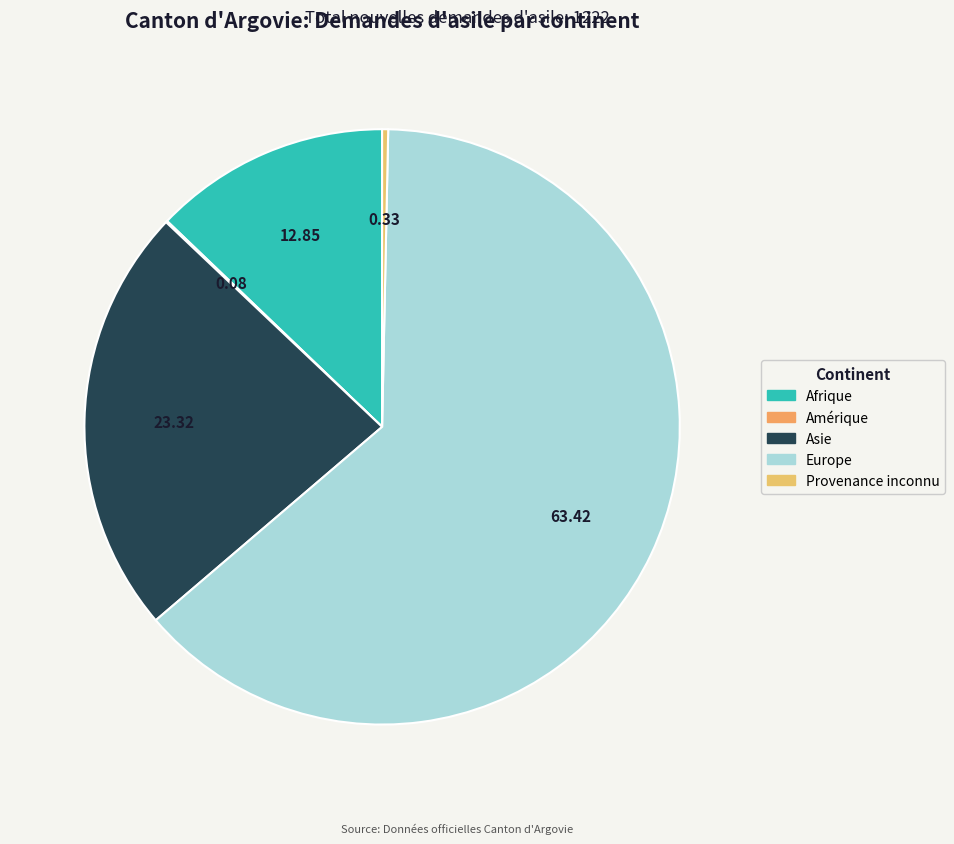

To the nearest percent, what is the combined percentage of Amérique and Europe?

64%